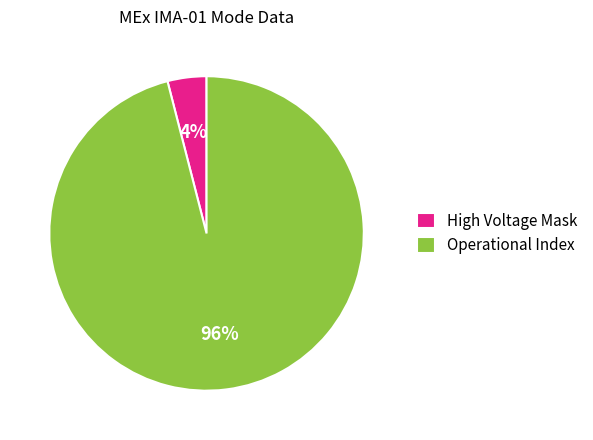

How many segments does this pie chart have?

2